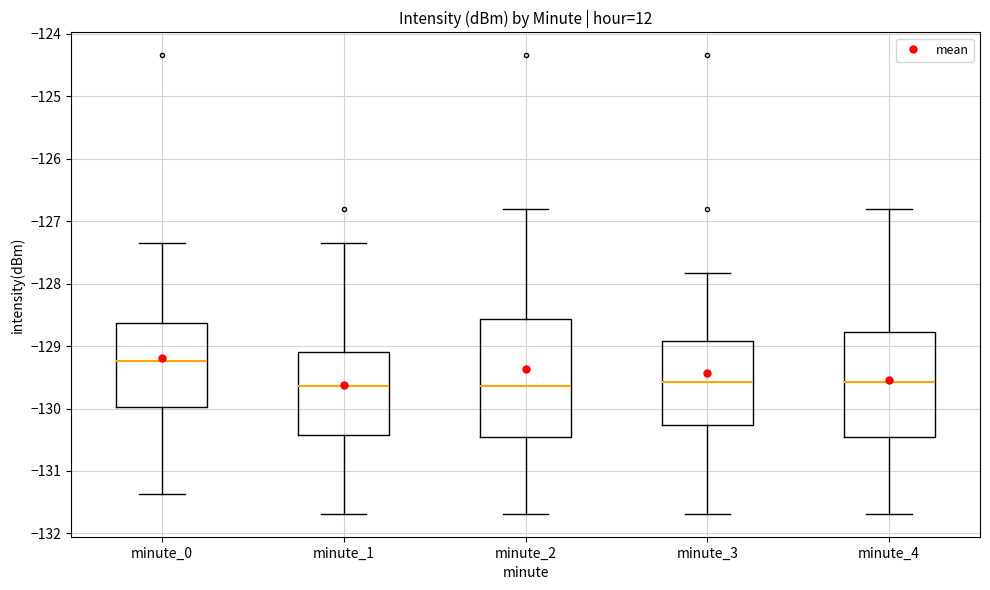

Reading left to right, read every box against the y-axis: the position of its median line, the range the box covers, and the ends of its whiskers. The values are not printed on the chart, so give them approximately, as read against the axis.

minute_0: median -129.2, box -130.0 to -128.6, whiskers -131.4 to -127.4
minute_1: median -129.6, box -130.4 to -129.1, whiskers -131.7 to -127.4
minute_2: median -129.6, box -130.4 to -128.6, whiskers -131.7 to -126.8
minute_3: median -129.6, box -130.3 to -128.9, whiskers -131.7 to -127.8
minute_4: median -129.6, box -130.4 to -128.8, whiskers -131.7 to -126.8